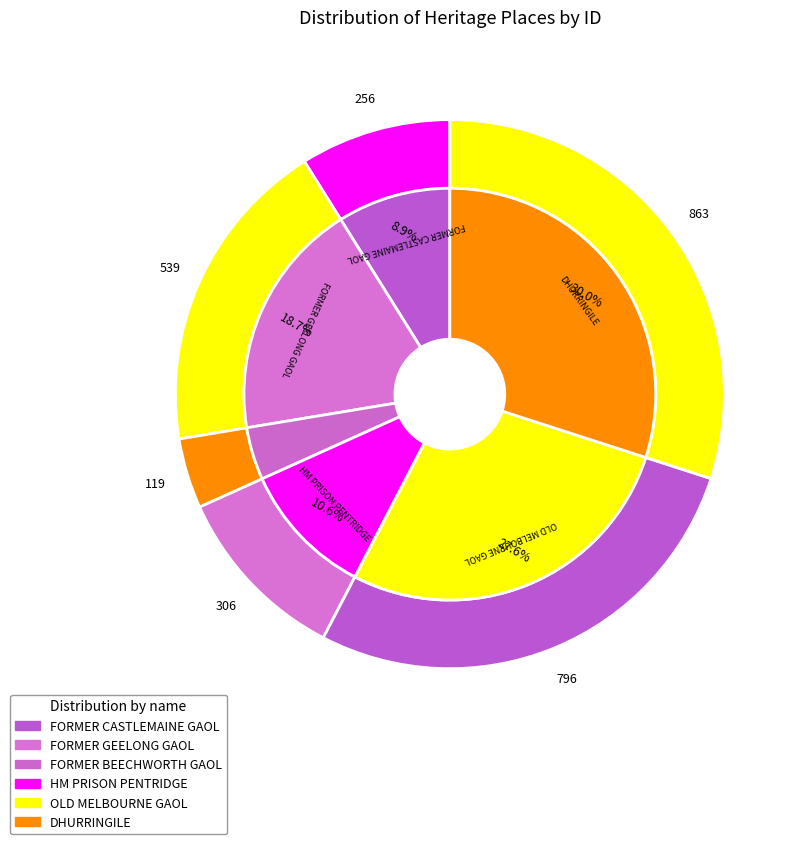

What percentage is the DHURRINGILE slice, to the nearest percent?

30%